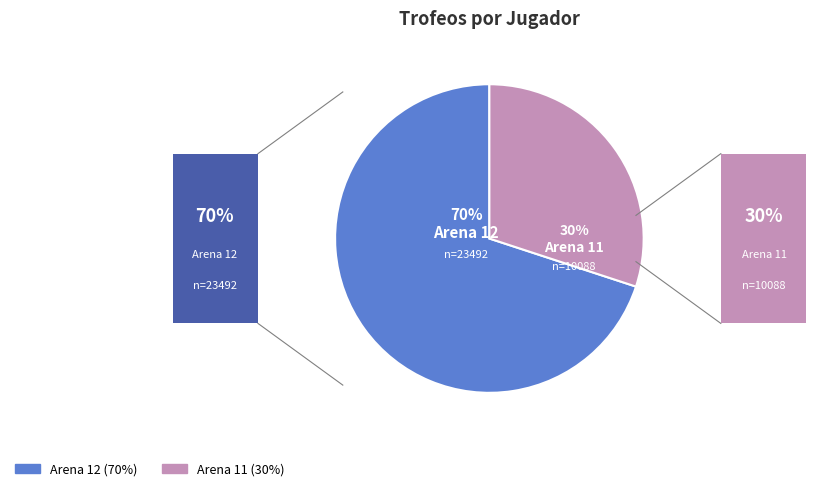

Which category has the biggest portion of the pie?

Arena 12